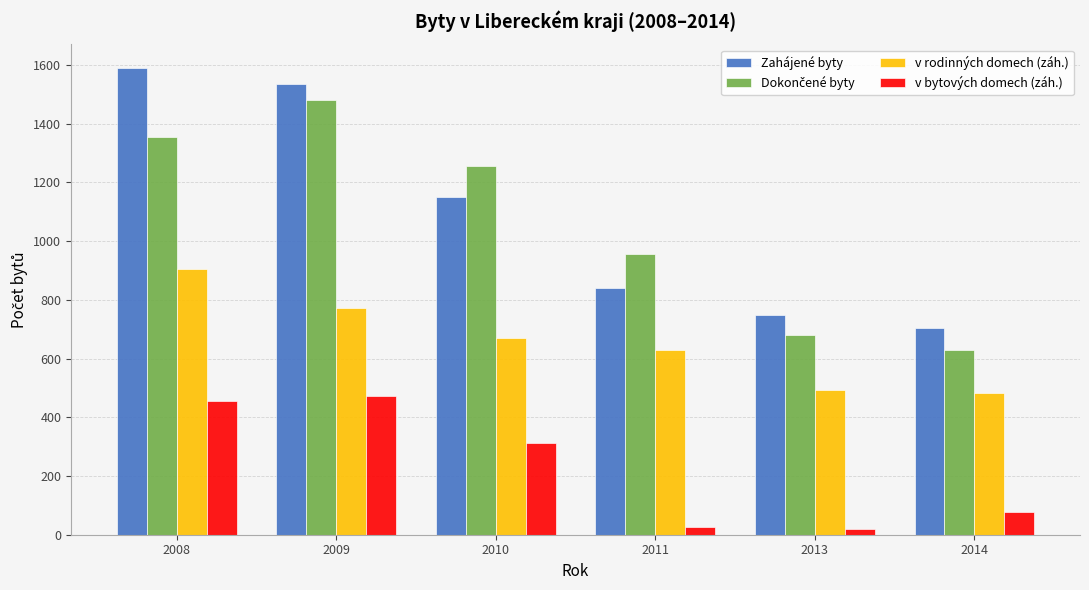

How many data points does each series have?

6